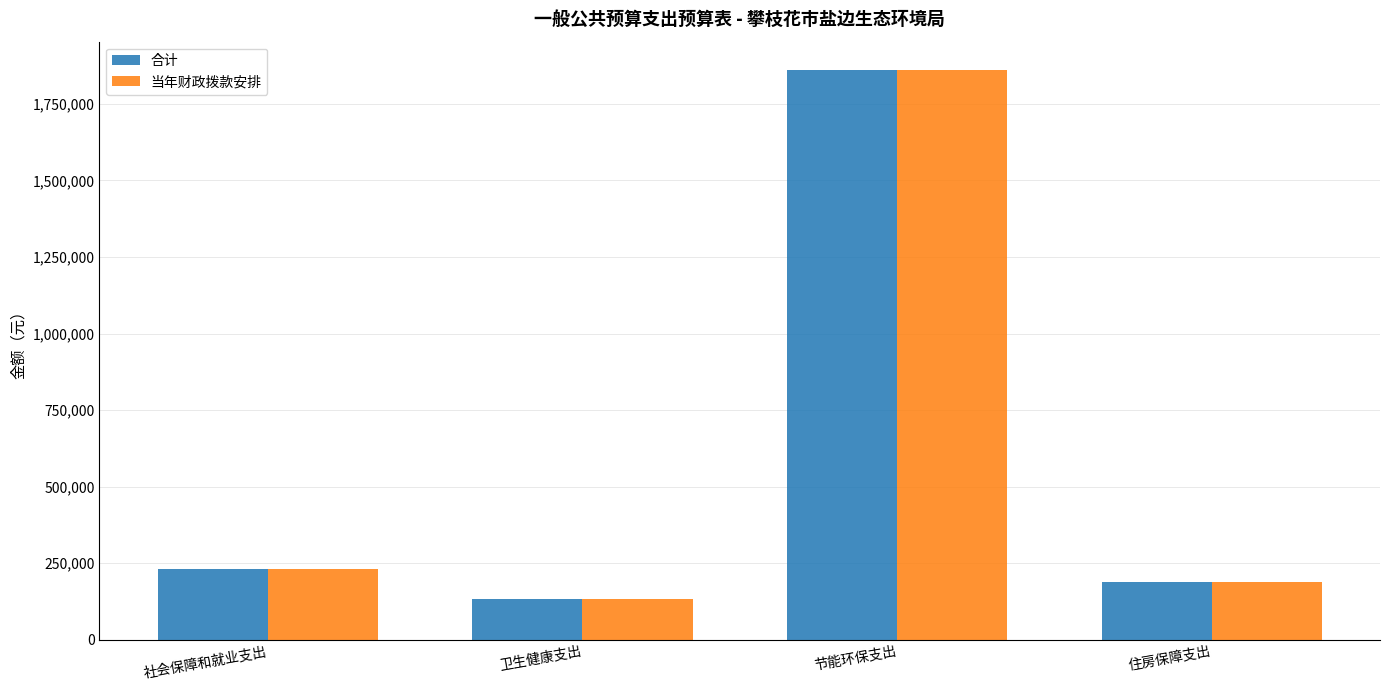

What is the difference between the 合计 values at 卫生健康支出 and 社会保障和就业支出?

95388.4